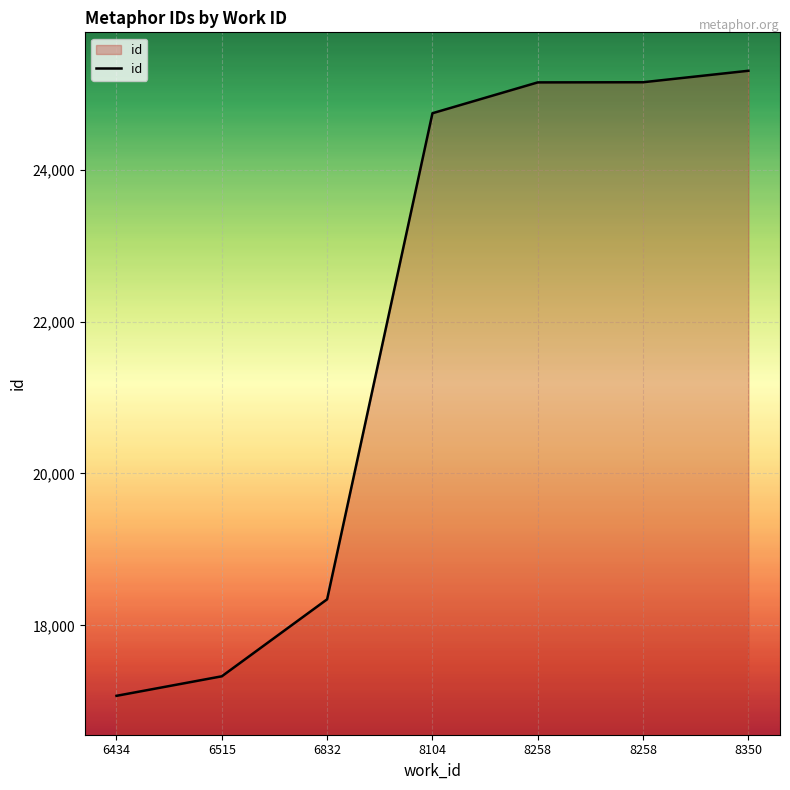

How many distinct data groups are displayed?

1